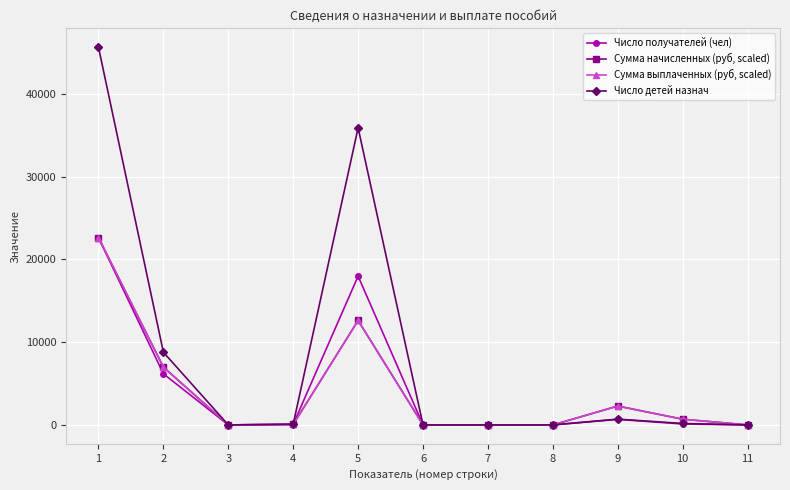

What is the total value across all series at 5?

79070.6